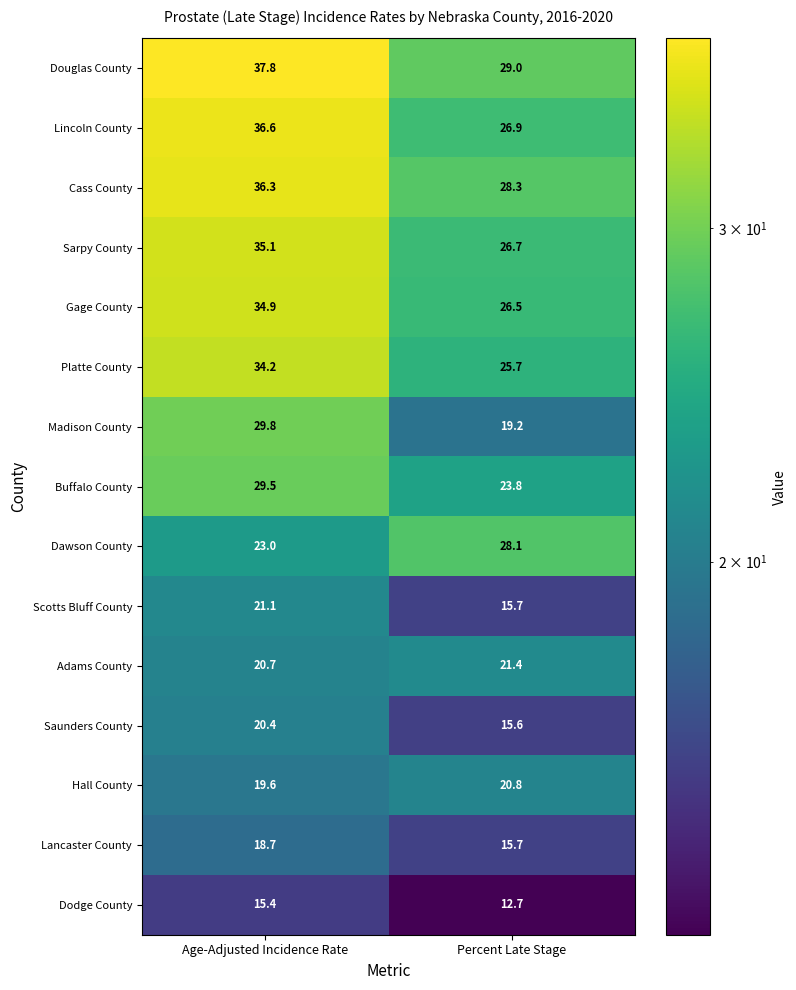

Reading left to right, what are all the values shown in this chart?

Douglas County: 37.8	29.0
Lincoln County: 36.6	26.9
Cass County: 36.3	28.3
Sarpy County: 35.1	26.7
Gage County: 34.9	26.5
Platte County: 34.2	25.7
Madison County: 29.8	19.2
Buffalo County: 29.5	23.8
Dawson County: 23.0	28.1
Scotts Bluff County: 21.1	15.7
Adams County: 20.7	21.4
Saunders County: 20.4	15.6
Hall County: 19.6	20.8
Lancaster County: 18.7	15.7
Dodge County: 15.4	12.7